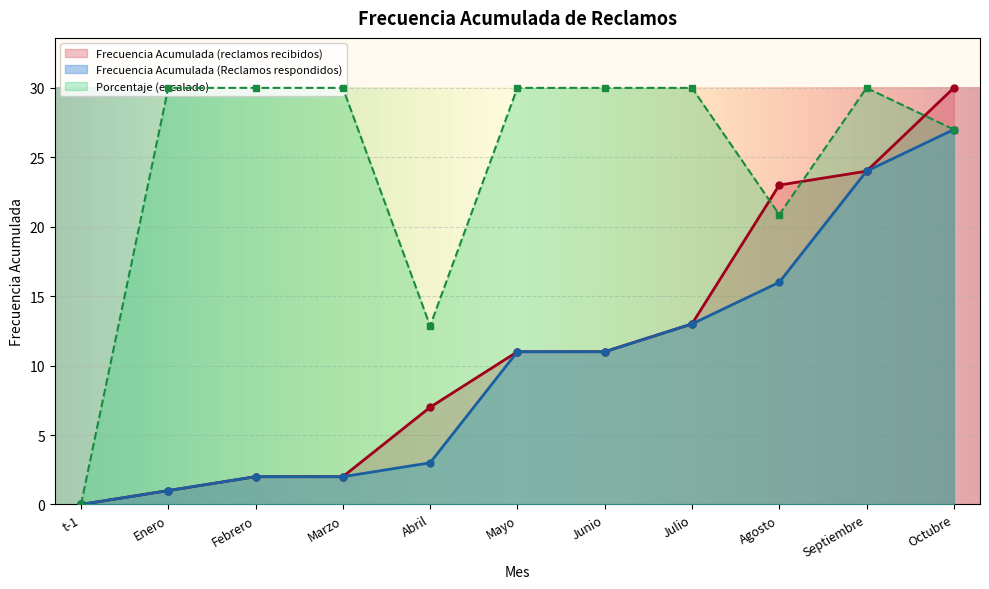

Which series changed the most between Mayo and Septiembre?

Frecuencia Acumulada (reclamos recibidos)